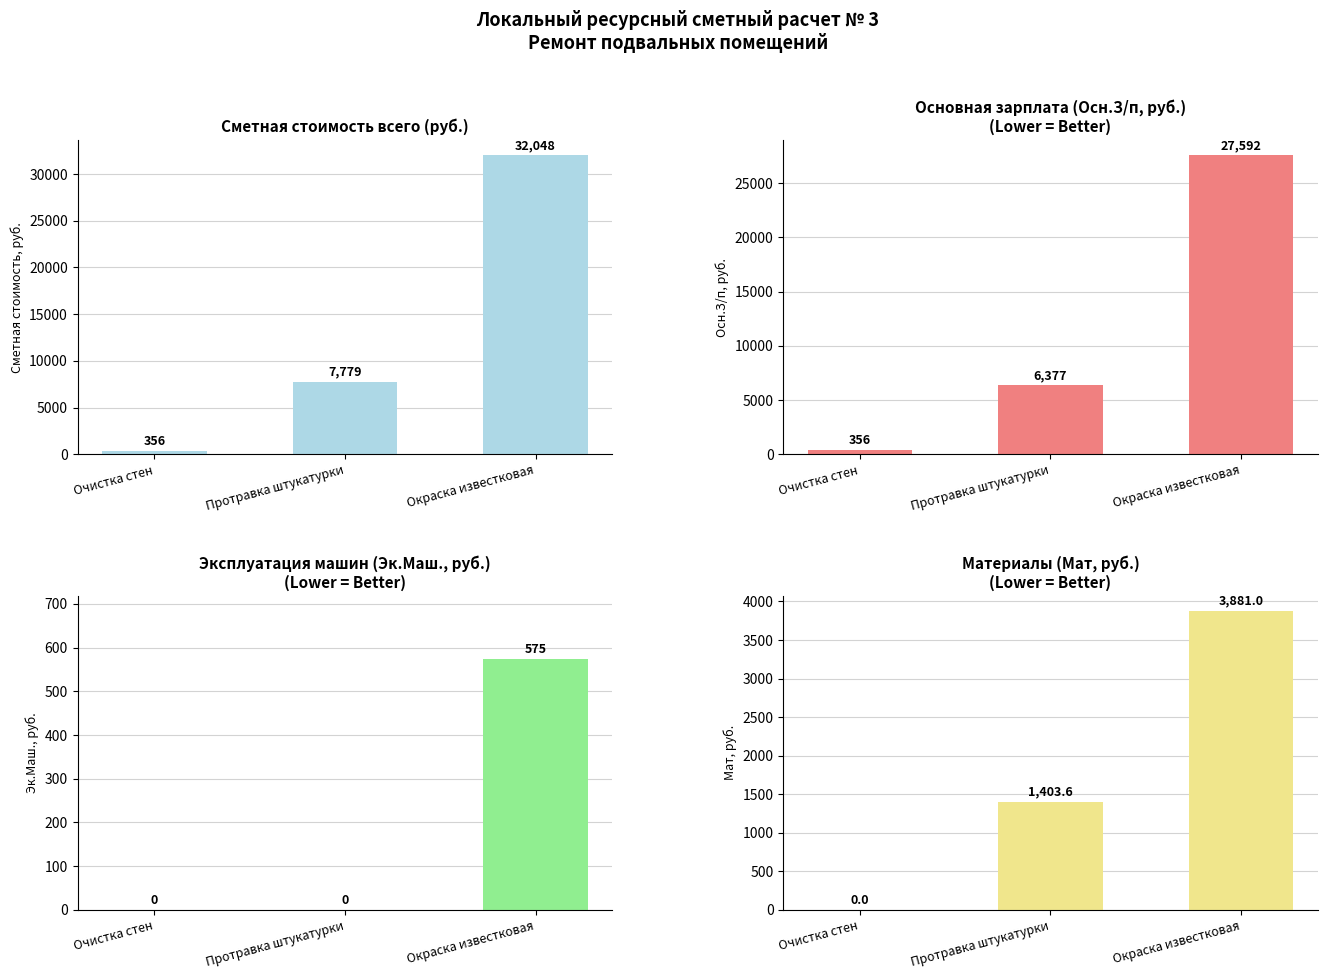

What position from the left is Очистка стен?

1